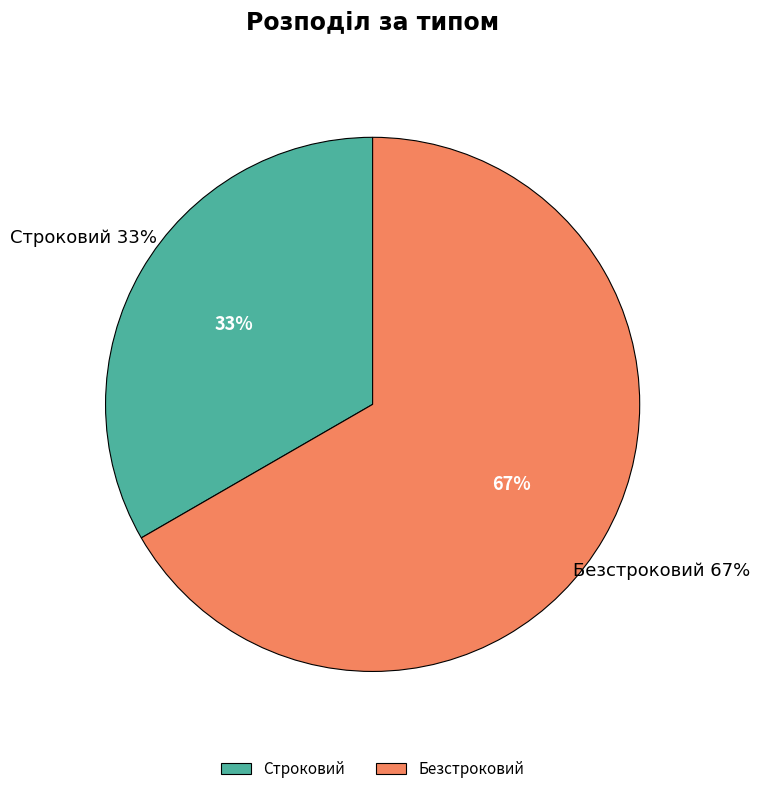

Which category accounts for the majority?

Безстроковий